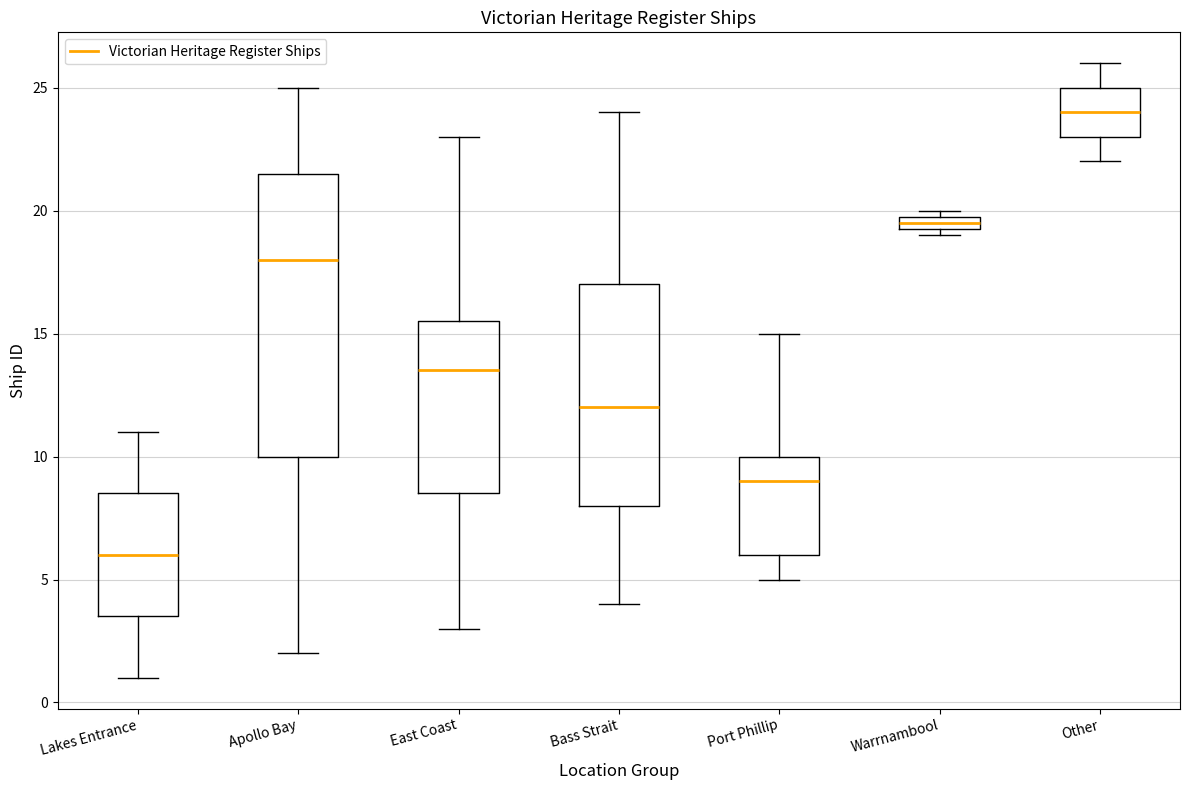

Which box has the highest median line?

Other